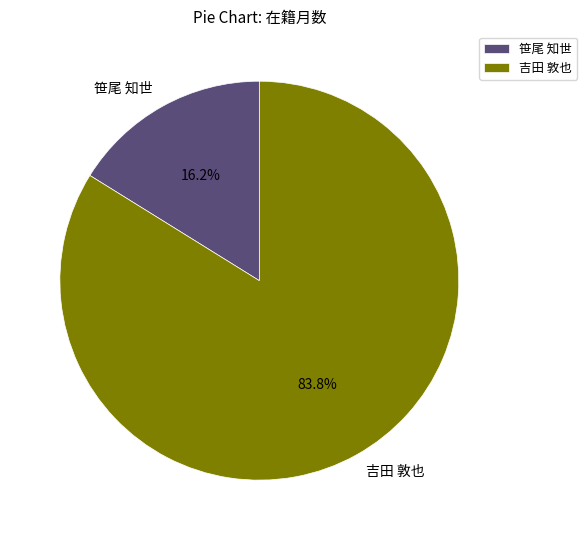

To the nearest percent, what portion does 吉田 敦也 represent?

84%